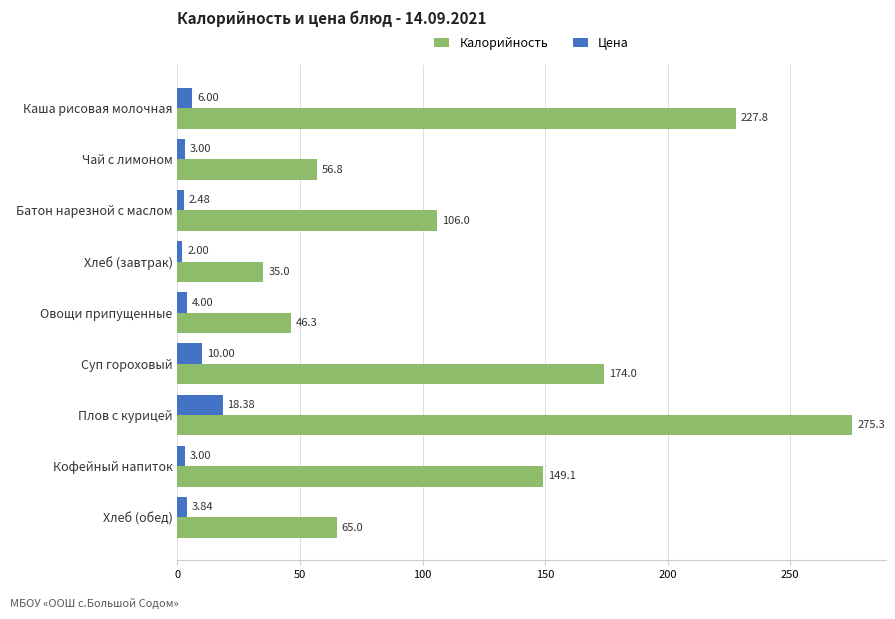

List the series in order of their overall mean, lowest first.

Цена, Калорийность